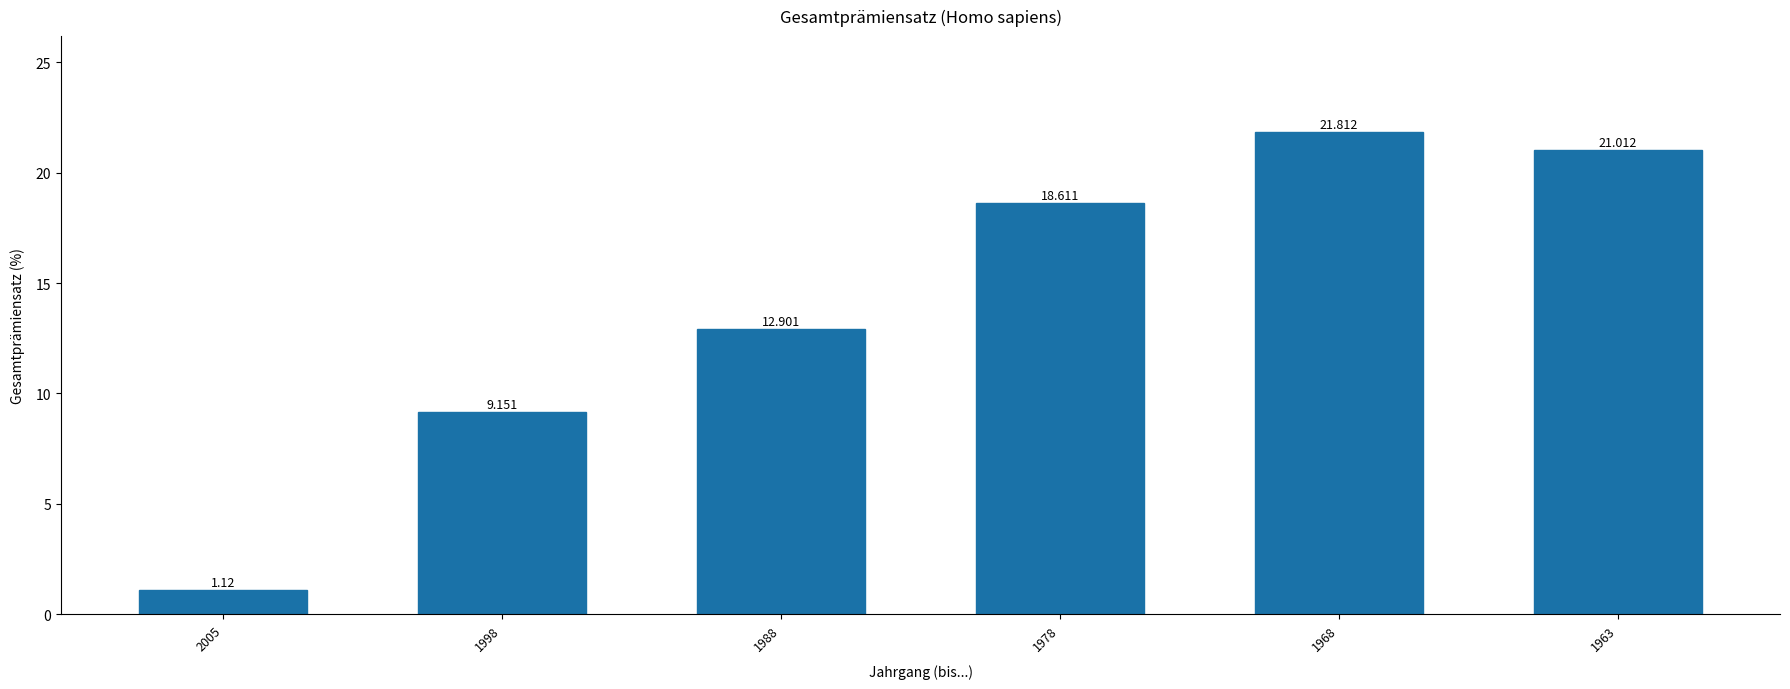

The chart shows a value of 37.8 at 1968. True or false?

False